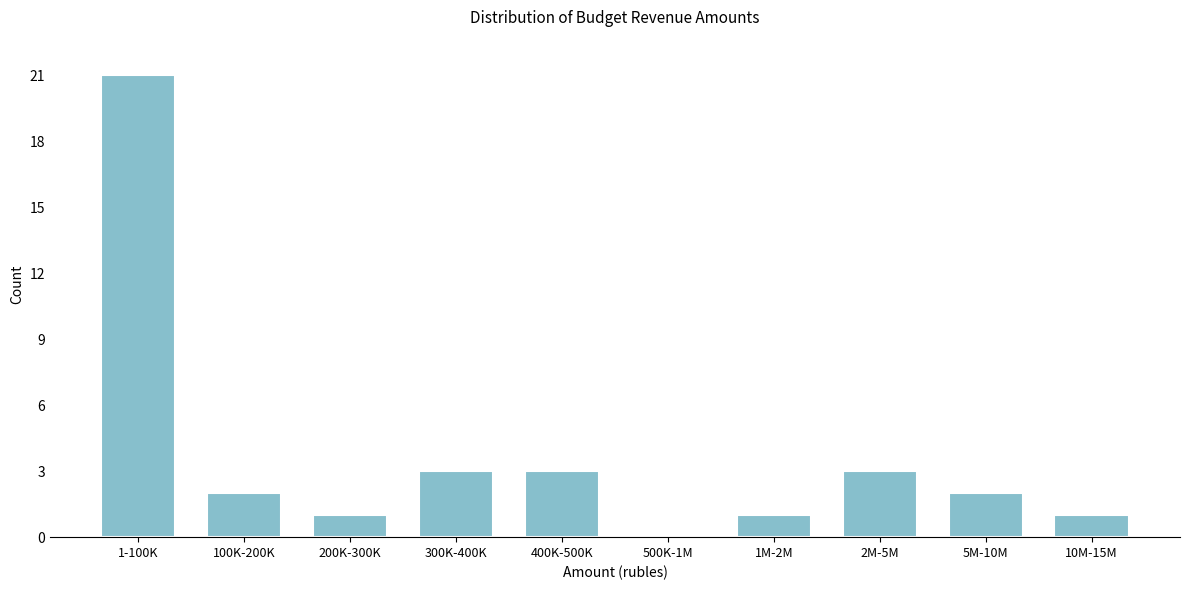

Reading left to right, transcribe all the data shown in this chart.

1-100K=21	100K-200K=2	200K-300K=1	300K-400K=3	400K-500K=3	500K-1M=0	1M-2M=1	2M-5M=3	5M-10M=2	10M-15M=1